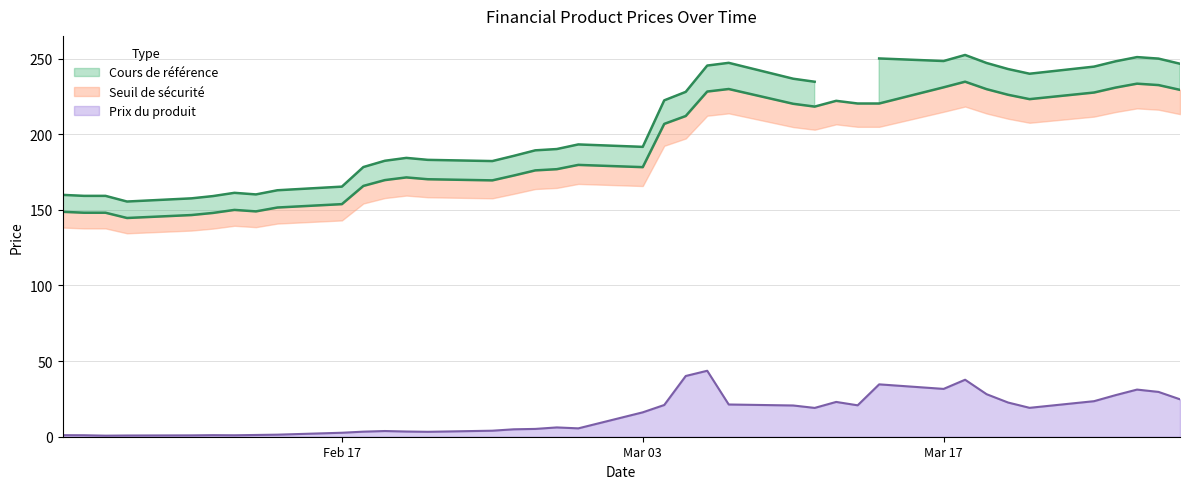

True or false: Prix du produit has a value of 7.2 at Mar 17.

False